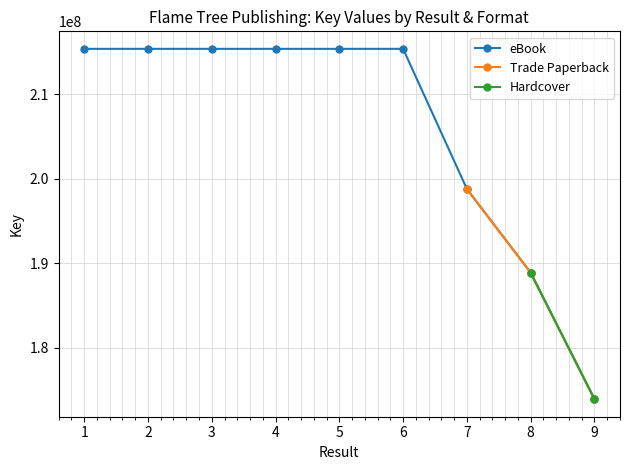

The value of eBook at 4 is 319308130. True or false?

False